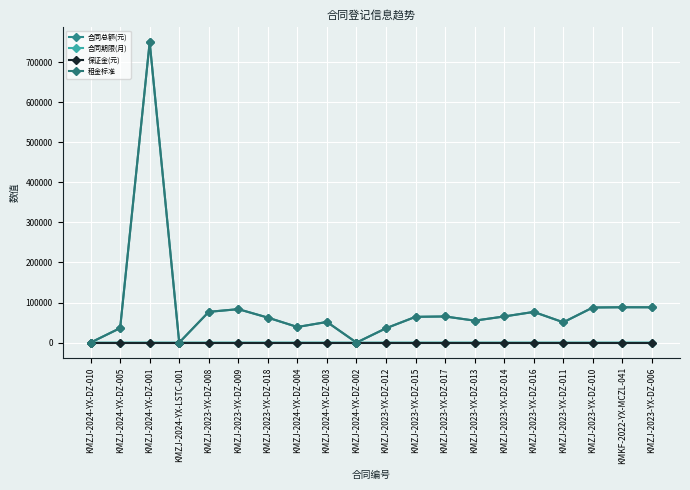

Reading left to right, what are all the values shown in this chart?

合同总额(元): KMZJ-2024-YX-DZ-010=0.0	KMZJ-2024-YX-DZ-005=36122.4	KMZJ-2024-YX-DZ-001=750000.0	KMZJ-2024-YX-LSTC-001=0.0	KMZJ-2023-YX-DZ-008=76739.3	KMZJ-2023-YX-DZ-009=83447.1	KMZJ-2023-YX-DZ-018=62299.0	KMZJ-2024-YX-DZ-004=38900.2	KMZJ-2024-YX-DZ-003=51498.7	KMZJ-2024-YX-DZ-002=0.0	KMZJ-2023-YX-DZ-012=35759.0	KMZJ-2023-YX-DZ-015=64298.9	KMZJ-2023-YX-DZ-017=65197.0	KMZJ-2023-YX-DZ-013=54755.0	KMZJ-2023-YX-DZ-014=65197.0	KMZJ-2023-YX-DZ-016=76536.0	KMZJ-2023-YX-DZ-011=50652.0	KMZJ-2023-YX-DZ-010=87580.1	KMKF-2022-YX-MCZL-041=88203.0	KMZJ-2023-YX-DZ-006=88091.9
合同期限(月): KMZJ-2024-YX-DZ-010=2.0	KMZJ-2024-YX-DZ-005=12.0	KMZJ-2024-YX-DZ-001=60.0	KMZJ-2024-YX-LSTC-001=5.0	KMZJ-2023-YX-DZ-008=24.0	KMZJ-2023-YX-DZ-009=24.0	KMZJ-2023-YX-DZ-018=22.0	KMZJ-2024-YX-DZ-004=24.0	KMZJ-2024-YX-DZ-003=24.0	KMZJ-2024-YX-DZ-002=3.0	KMZJ-2023-YX-DZ-012=14.0	KMZJ-2023-YX-DZ-015=24.0	KMZJ-2023-YX-DZ-017=24.0	KMZJ-2023-YX-DZ-013=24.0	KMZJ-2023-YX-DZ-014=24.0	KMZJ-2023-YX-DZ-016=24.0	KMZJ-2023-YX-DZ-011=24.0	KMZJ-2023-YX-DZ-010=24.0	KMKF-2022-YX-MCZL-041=20.0	KMZJ-2023-YX-DZ-006=24.0
保证金(元): KMZJ-2024-YX-DZ-010=0.0	KMZJ-2024-YX-DZ-005=0.0	KMZJ-2024-YX-DZ-001=0.0	KMZJ-2024-YX-LSTC-001=0.0	KMZJ-2023-YX-DZ-008=0.0	KMZJ-2023-YX-DZ-009=0.0	KMZJ-2023-YX-DZ-018=0.0	KMZJ-2024-YX-DZ-004=0.0	KMZJ-2024-YX-DZ-003=0.0	KMZJ-2024-YX-DZ-002=0.0	KMZJ-2023-YX-DZ-012=0.0	KMZJ-2023-YX-DZ-015=0.0	KMZJ-2023-YX-DZ-017=0.0	KMZJ-2023-YX-DZ-013=0.0	KMZJ-2023-YX-DZ-014=0.0	KMZJ-2023-YX-DZ-016=0.0	KMZJ-2023-YX-DZ-011=0.0	KMZJ-2023-YX-DZ-010=0.0	KMKF-2022-YX-MCZL-041=0.0	KMZJ-2023-YX-DZ-006=0.0
租金标准: KMZJ-2024-YX-DZ-010=0.0	KMZJ-2024-YX-DZ-005=36122.4	KMZJ-2024-YX-DZ-001=750000.0	KMZJ-2024-YX-LSTC-001=0.0	KMZJ-2023-YX-DZ-008=76739.0	KMZJ-2023-YX-DZ-009=83447.1	KMZJ-2023-YX-DZ-018=62299.0	KMZJ-2024-YX-DZ-004=38900.0	KMZJ-2024-YX-DZ-003=51498.7	KMZJ-2024-YX-DZ-002=0.0	KMZJ-2023-YX-DZ-012=35786.5	KMZJ-2023-YX-DZ-015=64299.0	KMZJ-2023-YX-DZ-017=65197.0	KMZJ-2023-YX-DZ-013=54755.0	KMZJ-2023-YX-DZ-014=65197.0	KMZJ-2023-YX-DZ-016=76536.0	KMZJ-2023-YX-DZ-011=50652.0	KMZJ-2023-YX-DZ-010=87580.1	KMKF-2022-YX-MCZL-041=88203.0	KMZJ-2023-YX-DZ-006=88091.9